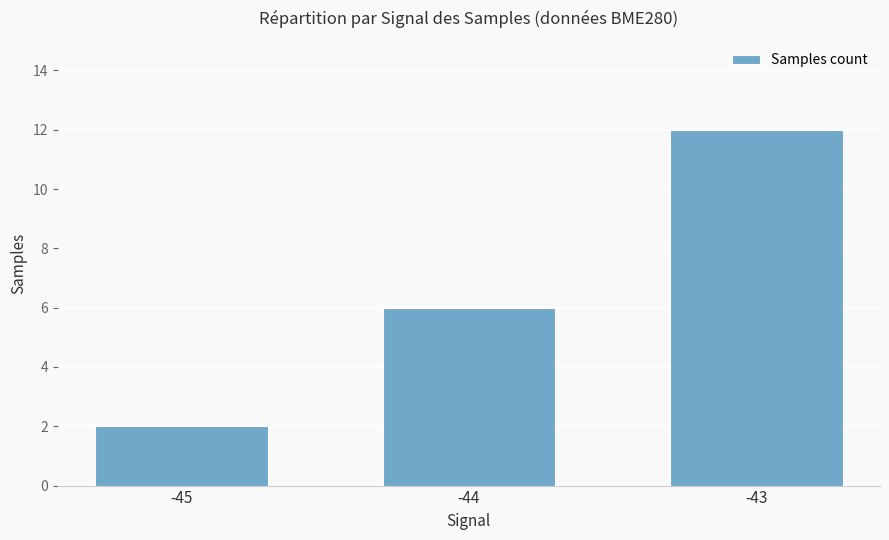

How many data points are less than 6?

1